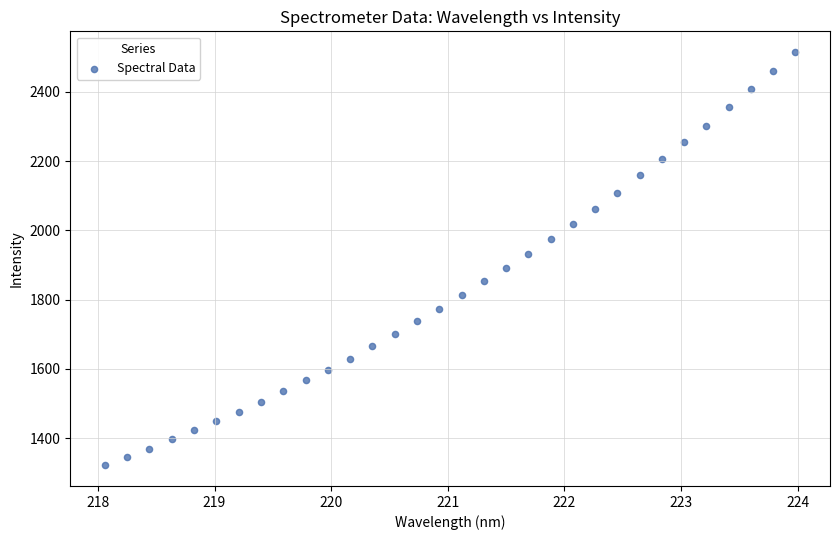

What is the range of X values (max minus min)?

5.9